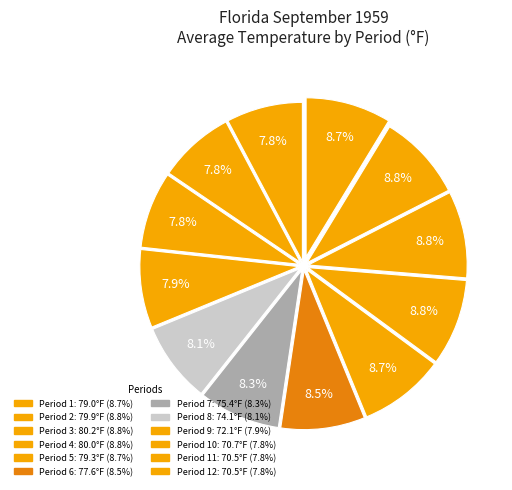

Count the number of slices in the pie.

12